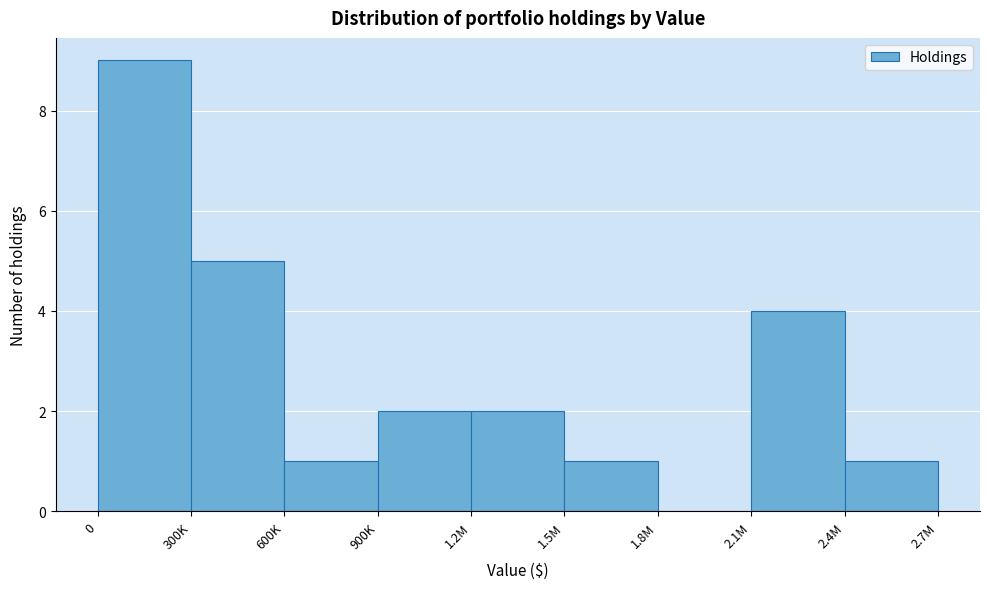

Reading right to left, transcribe all the data shown in this chart.

2.4M=1	2.1M=4	1.8M=0	1.5M=1	1.2M=2	900K=2	600K=1	300K=5	0=9